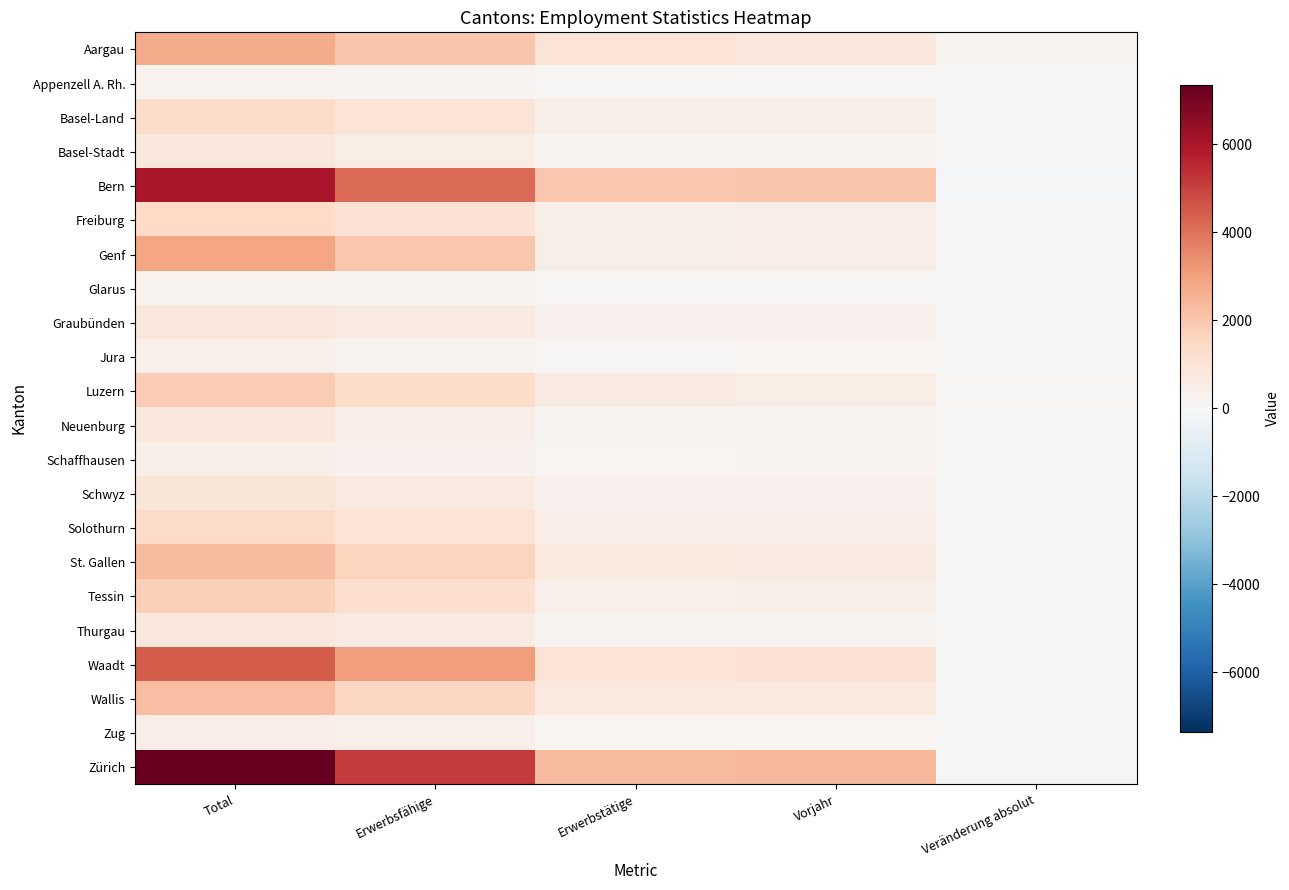

List the series in order of their peak value, highest first.

Zürich, Bern, Waadt, Genf, Aargau, St. Gallen, Wallis, Luzern, Tessin, Freiburg, Solothurn, Basel-Land, Schwyz, Graubünden, Basel-Stadt, Thurgau, Neuenburg, Zug, Schaffhausen, Jura, Appenzell A. Rh., Glarus